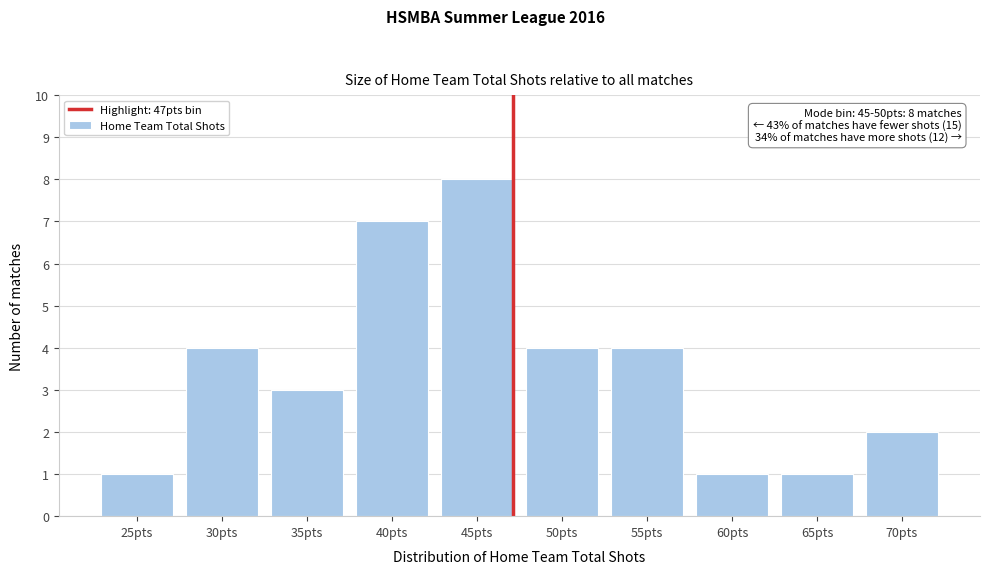

Reading left to right, list all the values displayed in this chart.

25pts=1	30pts=4	35pts=3	40pts=7	45pts=8	50pts=4	55pts=4	60pts=1	65pts=1	70pts=2